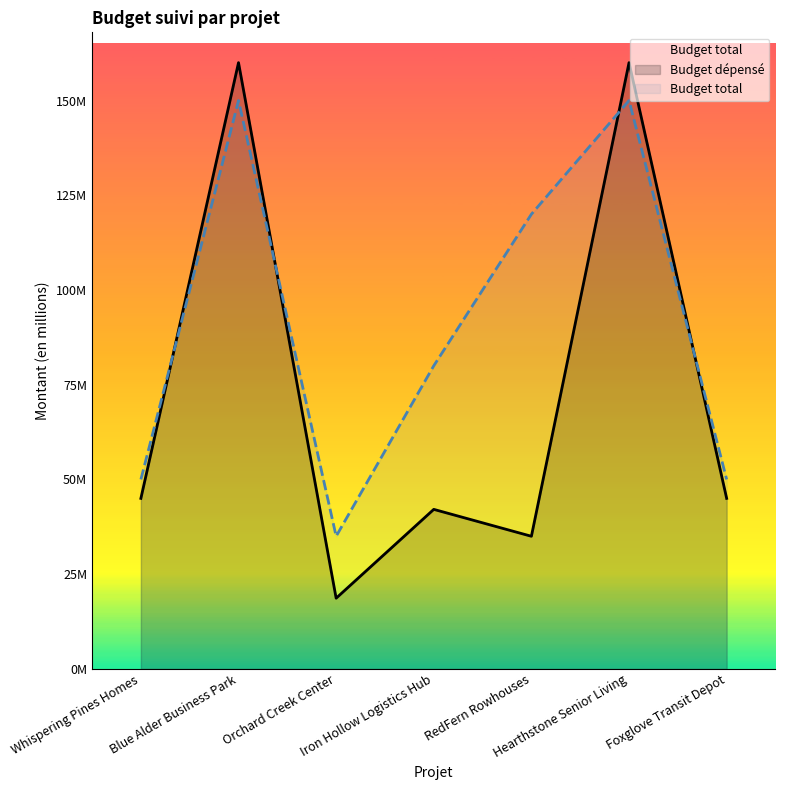

Reading left to right, list all the values displayed in this chart.

Whispering Pines Homes=45000000	Blue Alder Business Park=160000000	Orchard Creek Center=18654000	Iron Hollow Logistics Hub=42100000	RedFern Rowhouses=35000000	Hearthstone Senior Living=160000000	Foxglove Transit Depot=45000000